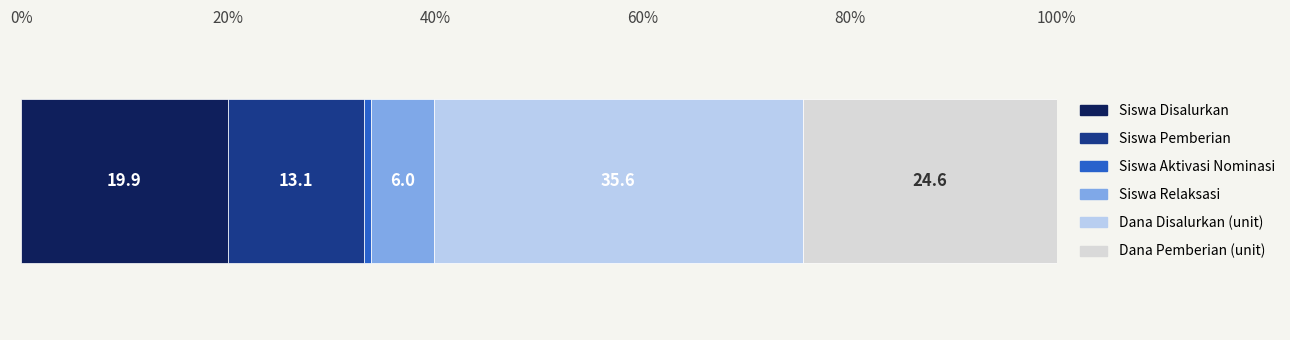

What is the minimum value for Siswa Disalurkan?

19.9